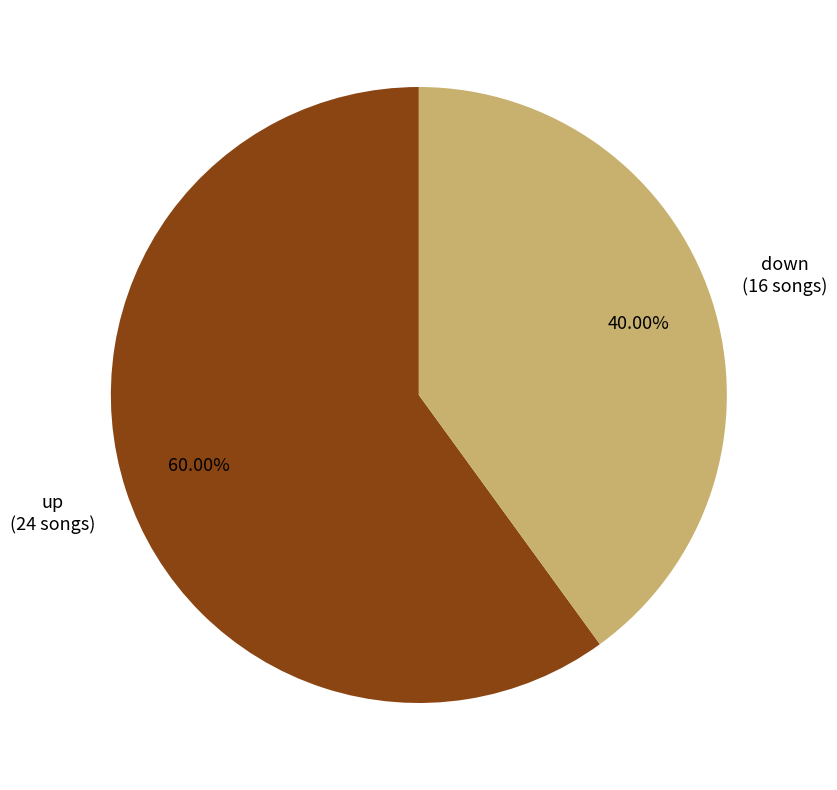

Does any single category account for the majority?

Yes